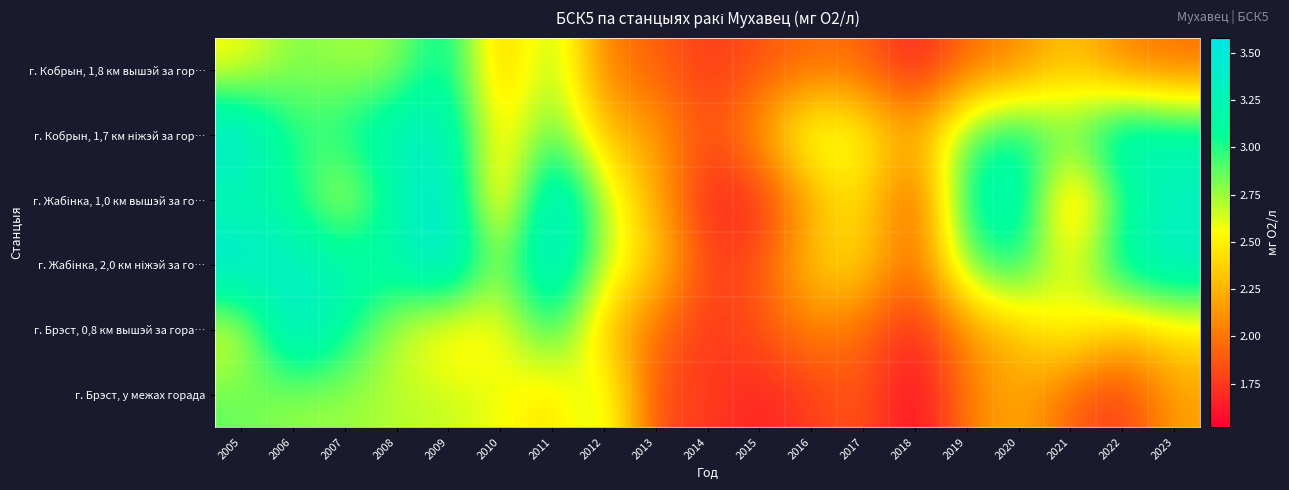

Which has a higher value, 2007 or 2008?

2008